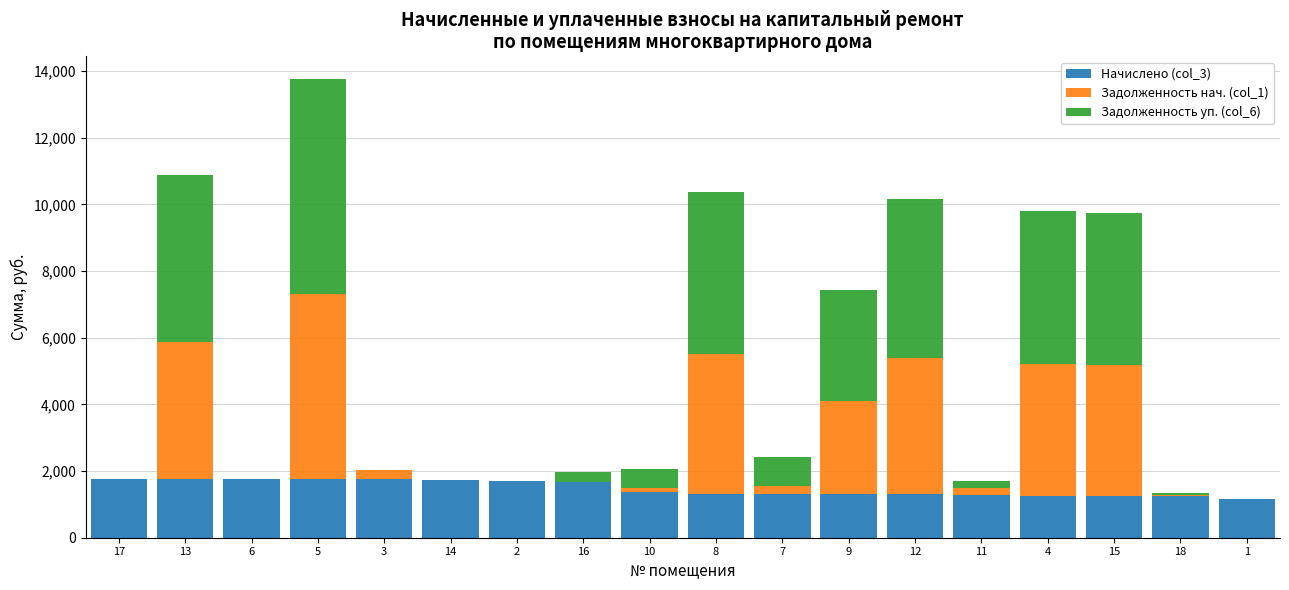

What is the highest value of the Начислено (col_3) series?

1763.6